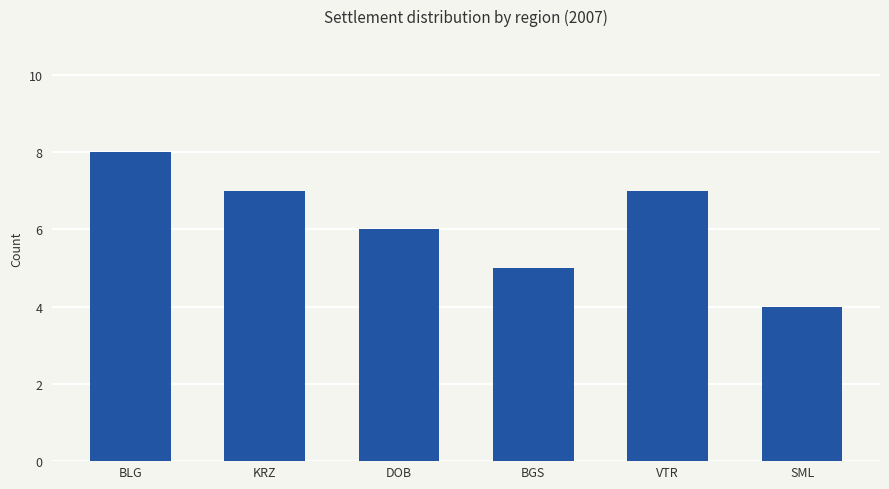

The chart shows a value of 2 at BGS. True or false?

False